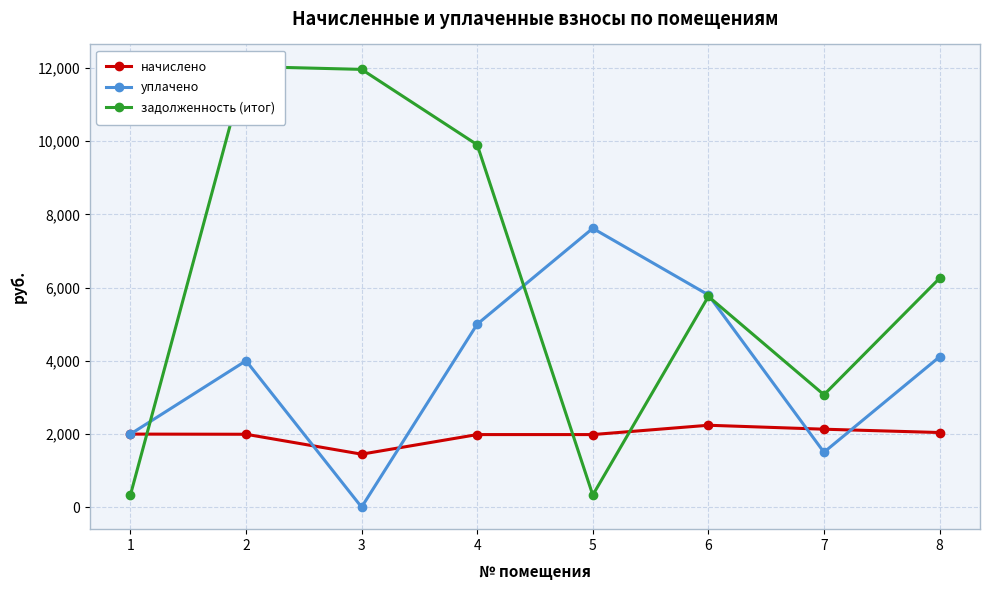

At which category does the chart reach its minimum across all series?

3